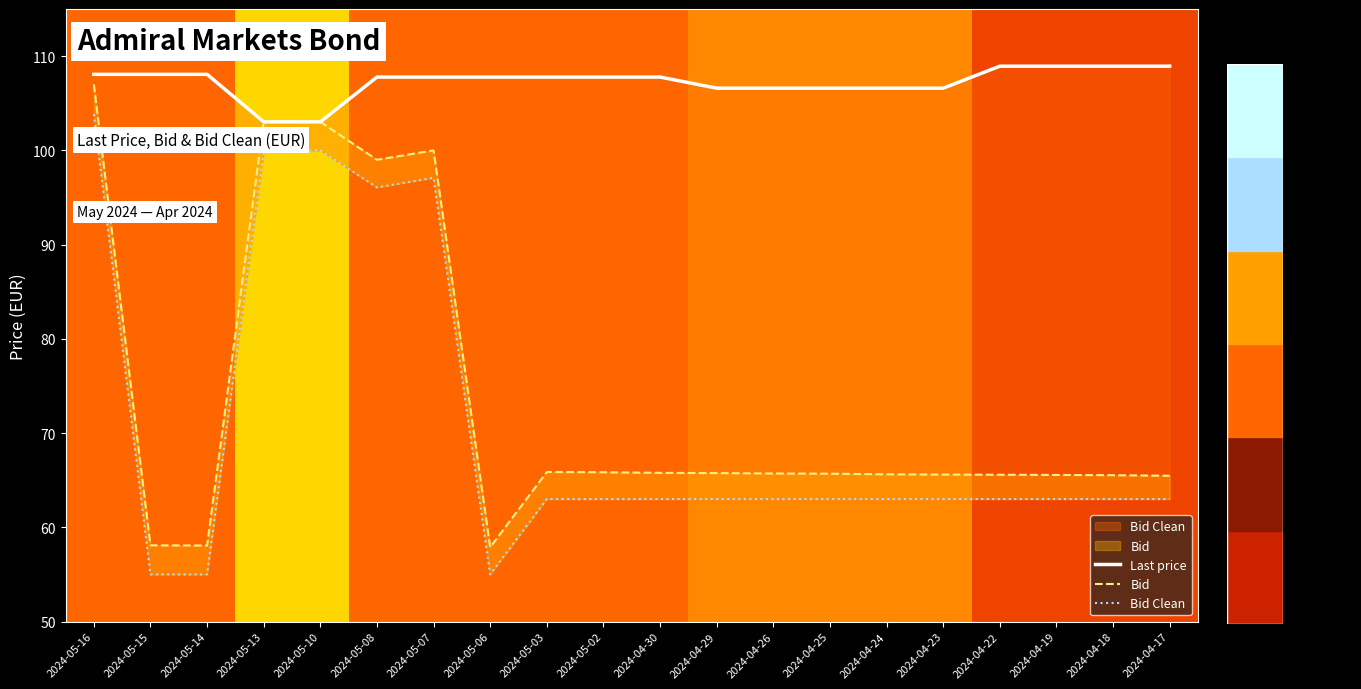

The Bid series shows 107.8 at 2024-04-23. True or false?

False